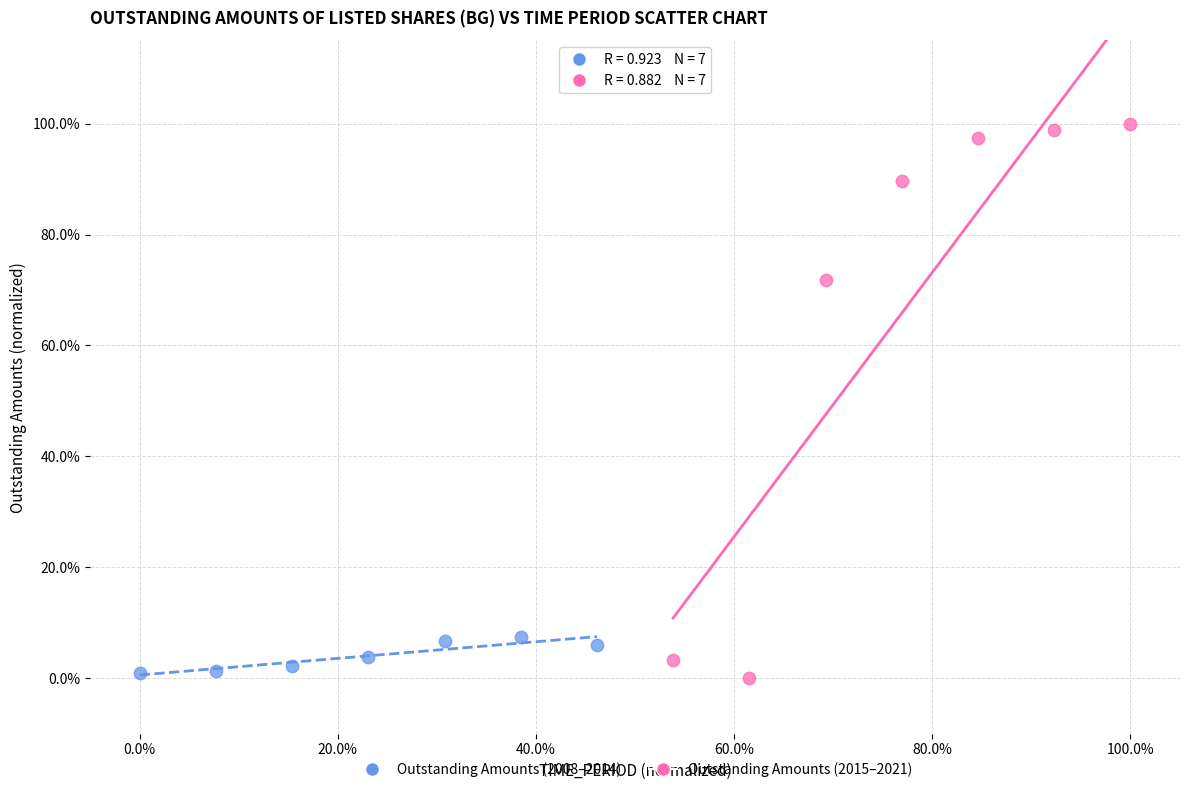

Which series reaches the maximum Y coordinate?

Outstanding Amounts (2015–2021)